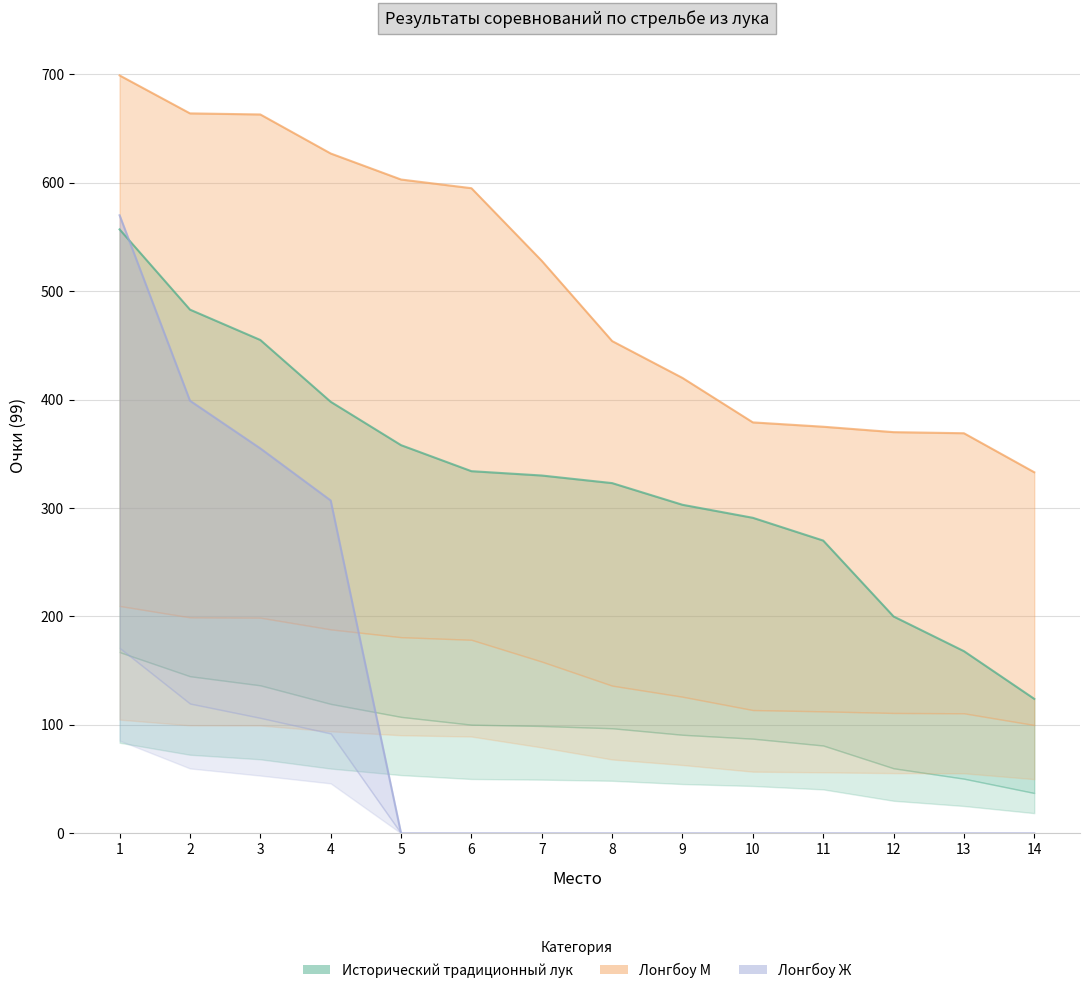

Rank the series by their average value, from lowest to highest.

Лонгбоу Ж, Исторический традиционный лук, Лонгбоу М